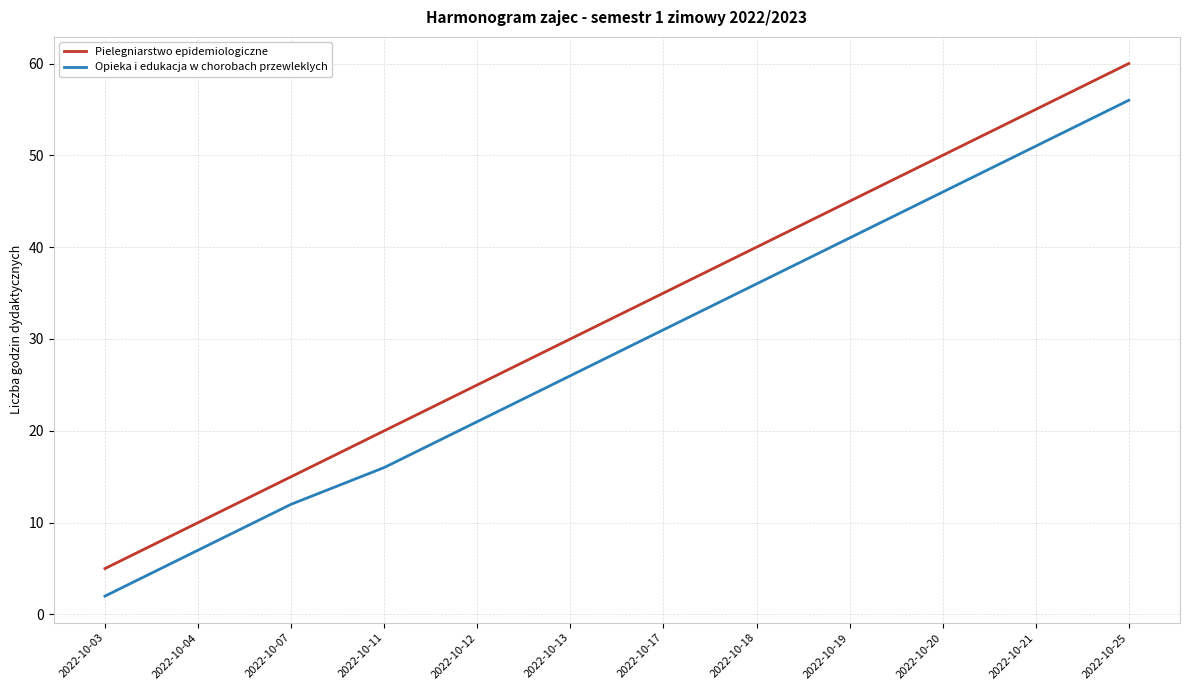

Reading left to right, extract all data points from this chart.

Pielegniarstwo epidemiologiczne: 2022-10-03=5	2022-10-04=10	2022-10-07=15	2022-10-11=20	2022-10-12=25	2022-10-13=30	2022-10-17=35	2022-10-18=40	2022-10-19=45	2022-10-20=50	2022-10-21=55	2022-10-25=60
Opieka i edukacja w chorobach przewleklych: 2022-10-03=2	2022-10-04=7	2022-10-07=12	2022-10-11=16	2022-10-12=21	2022-10-13=26	2022-10-17=31	2022-10-18=36	2022-10-19=41	2022-10-20=46	2022-10-21=51	2022-10-25=56